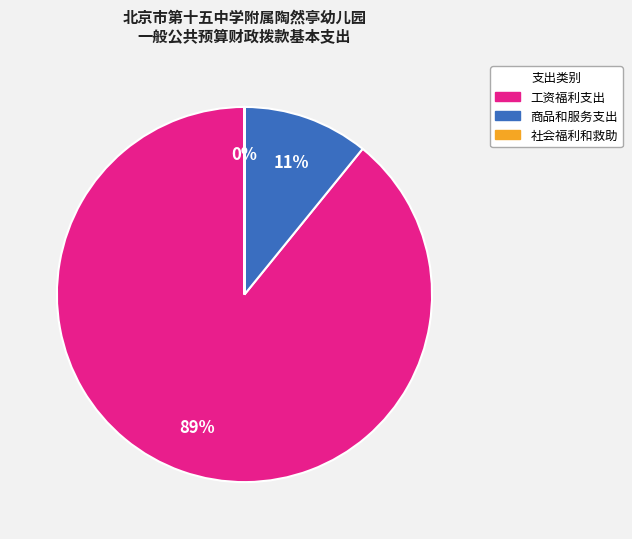

Is there any slice that represents more than half of the pie?

Yes